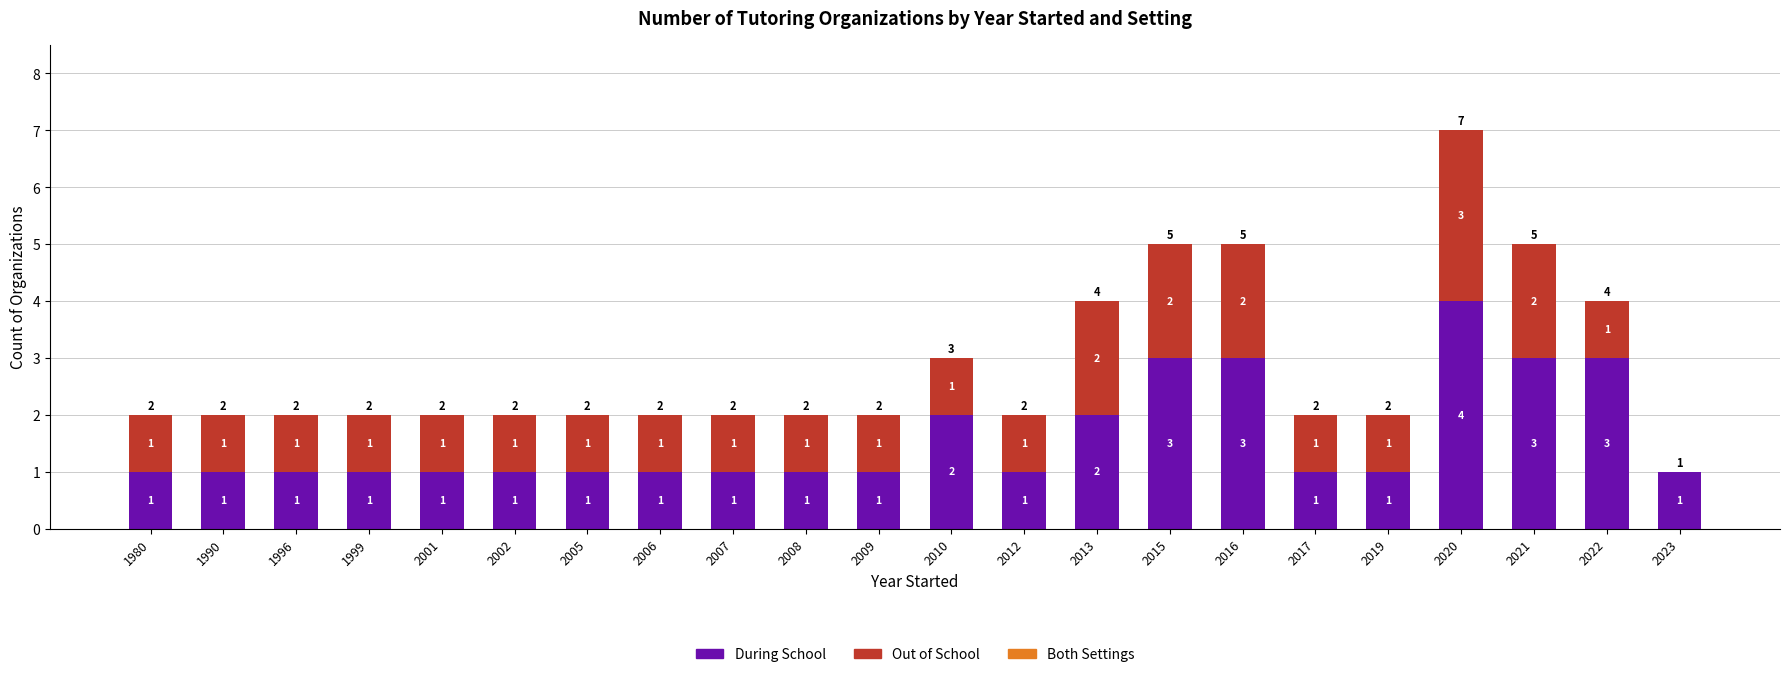

At which category is the sum across all series the highest?

2020